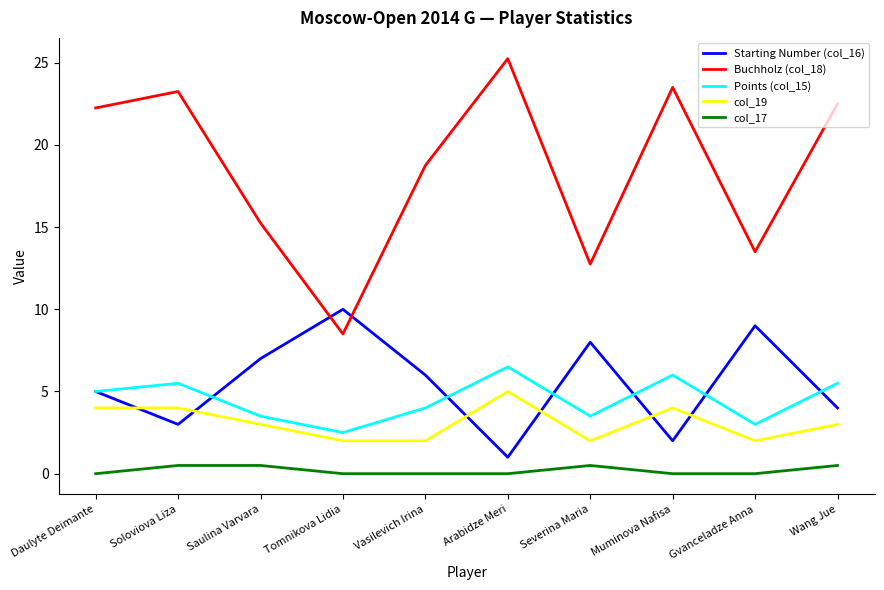

At which category does Points (col_15) reach its first local peak?

Soloviova Liza